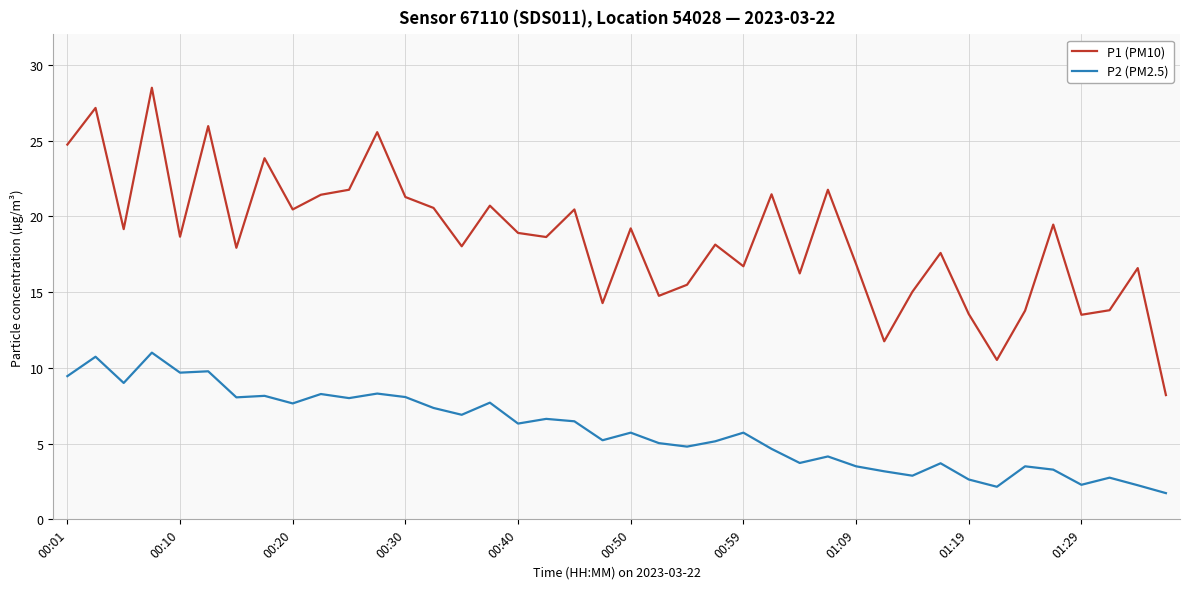

Which series has the largest total across all categories?

P1 (PM10)